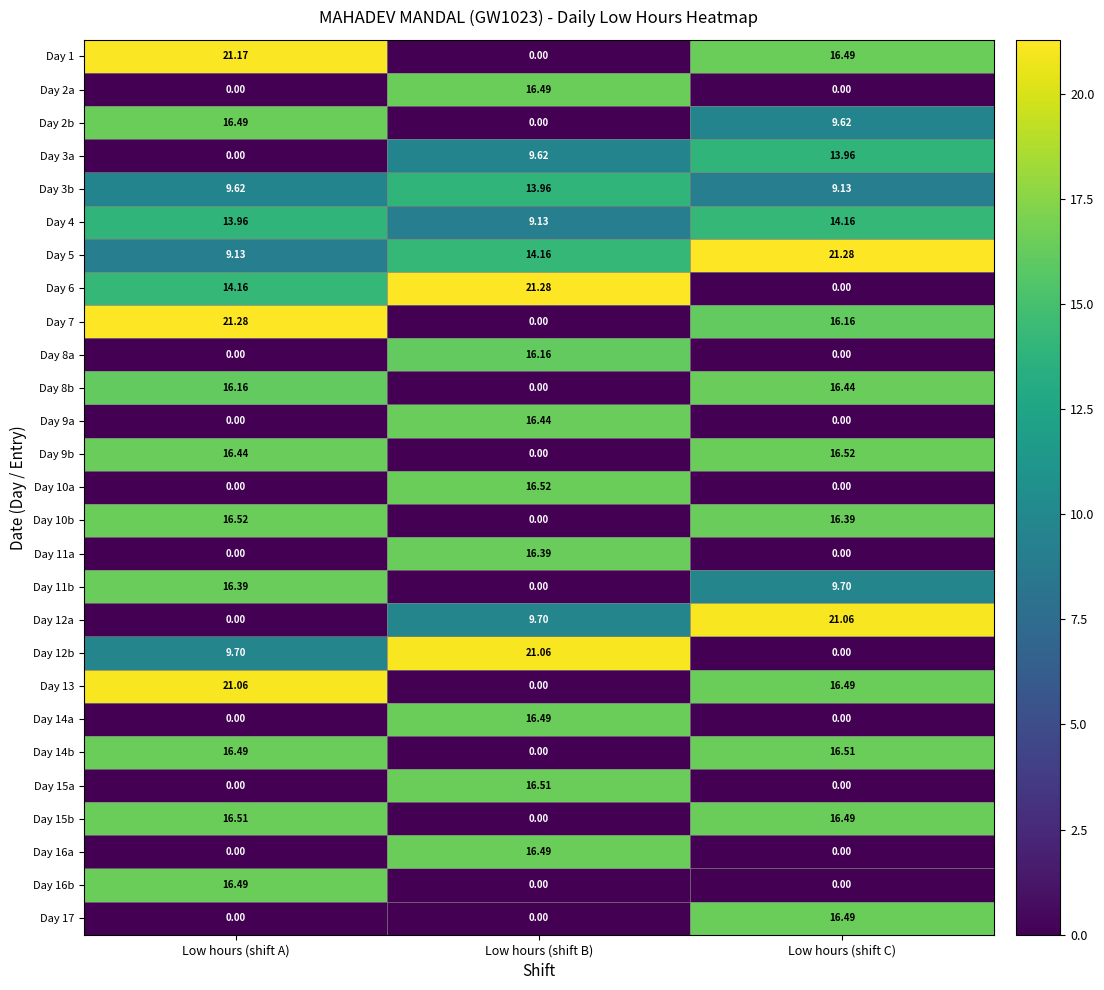

At which category is the sum across all series the highest?

Low hours (shift A)